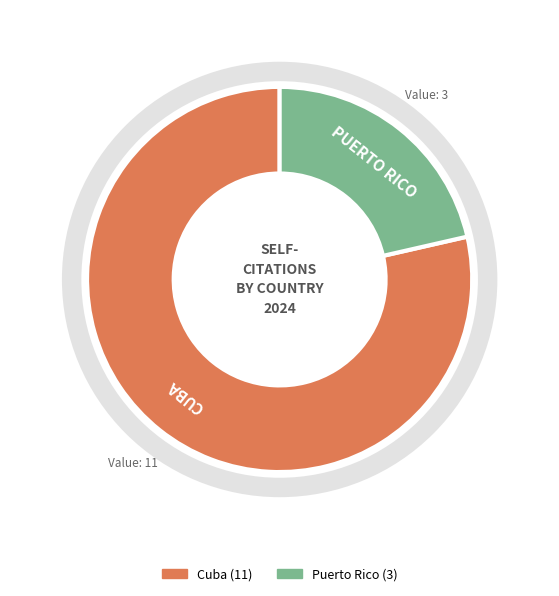

Count the number of slices in the pie.

2